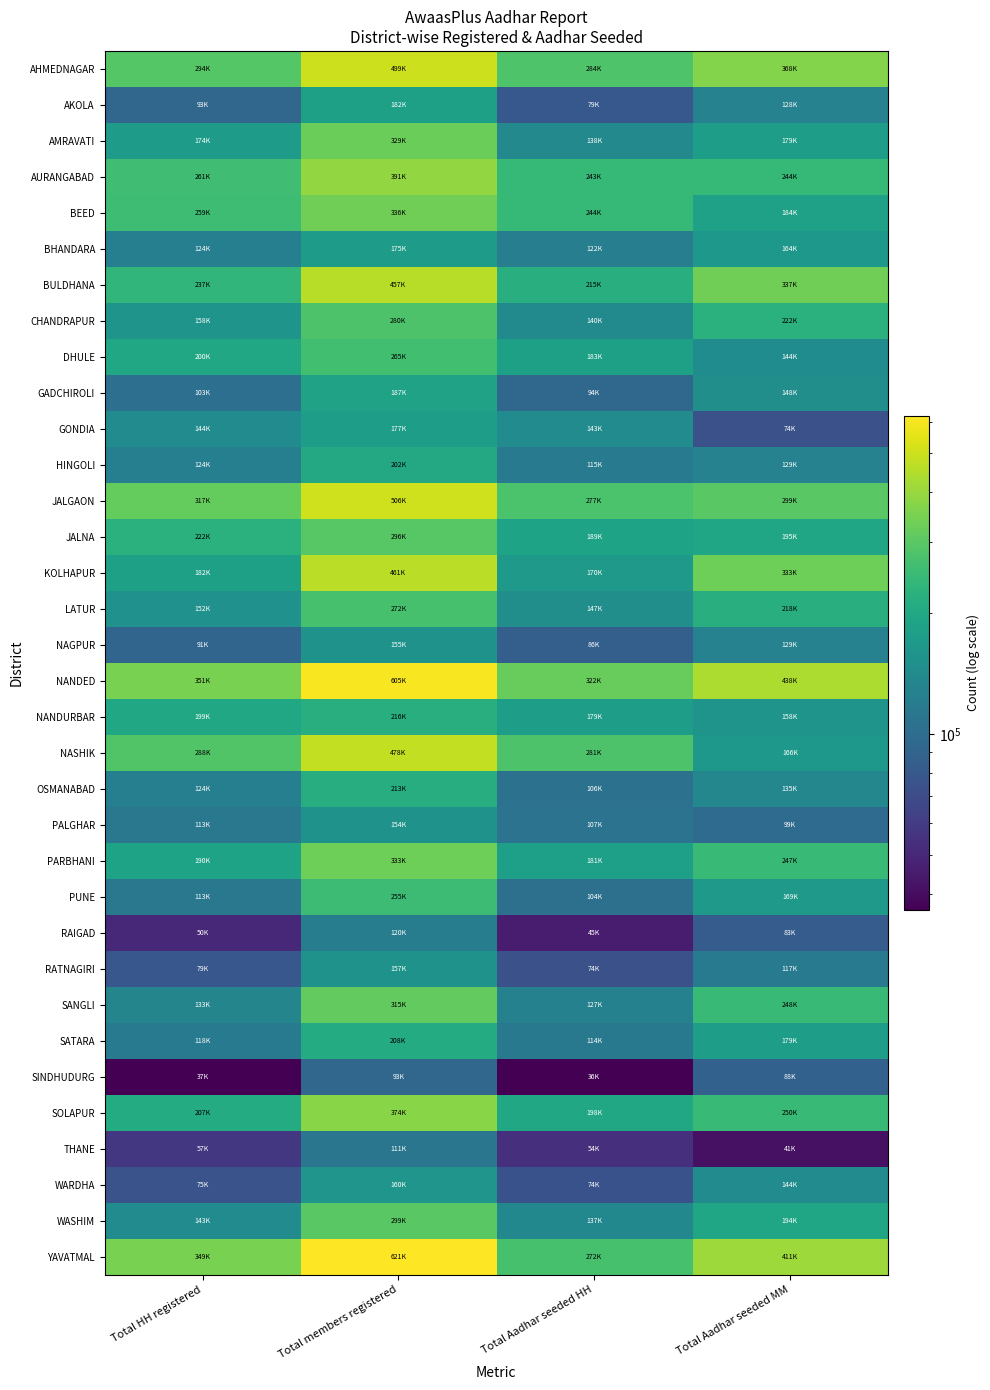

What is the spread (max minus min) of values at Total HH registered?

314579